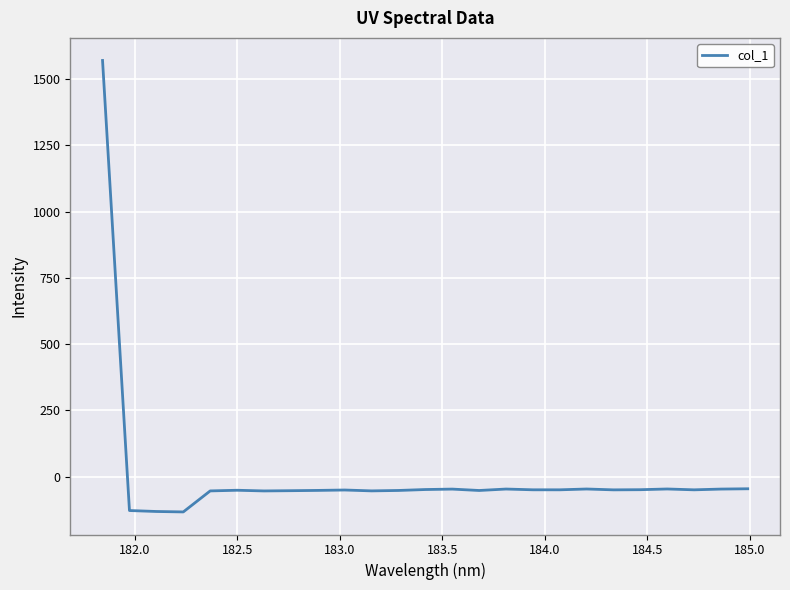

How many distinct data groups are displayed?

1